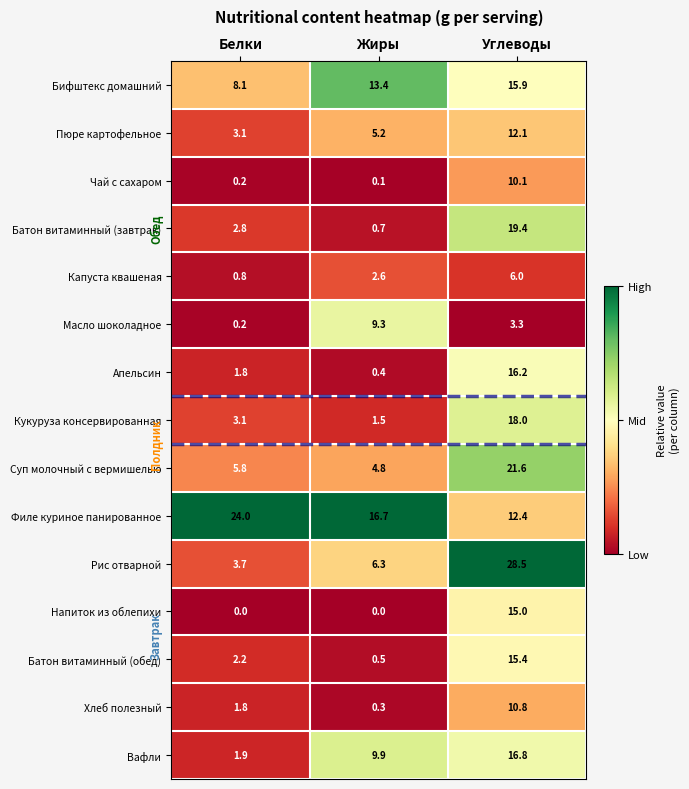

Which series has the largest range (max minus min)?

Рис отварной